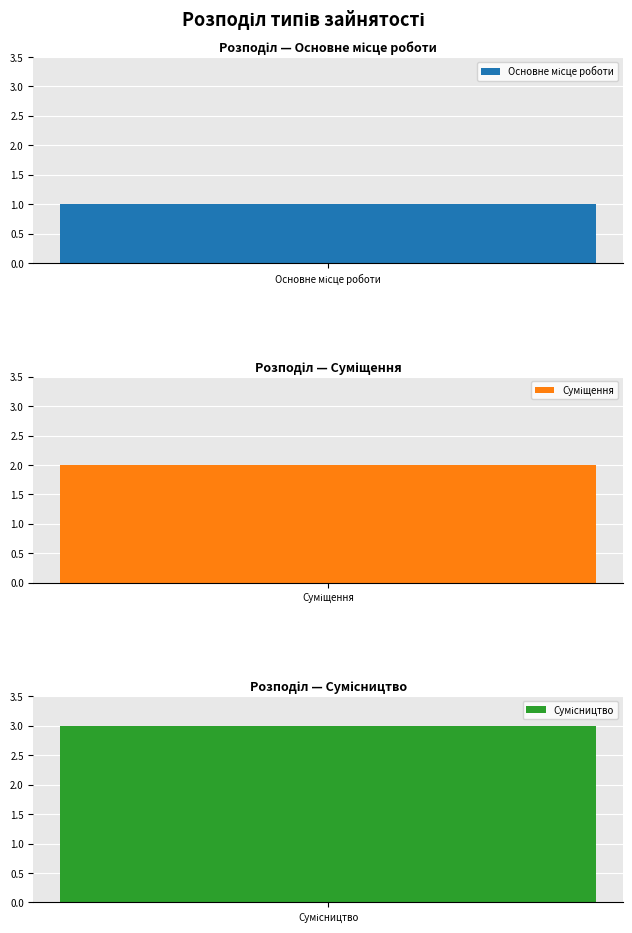

At which label is the value closest to 2?

Суміщення